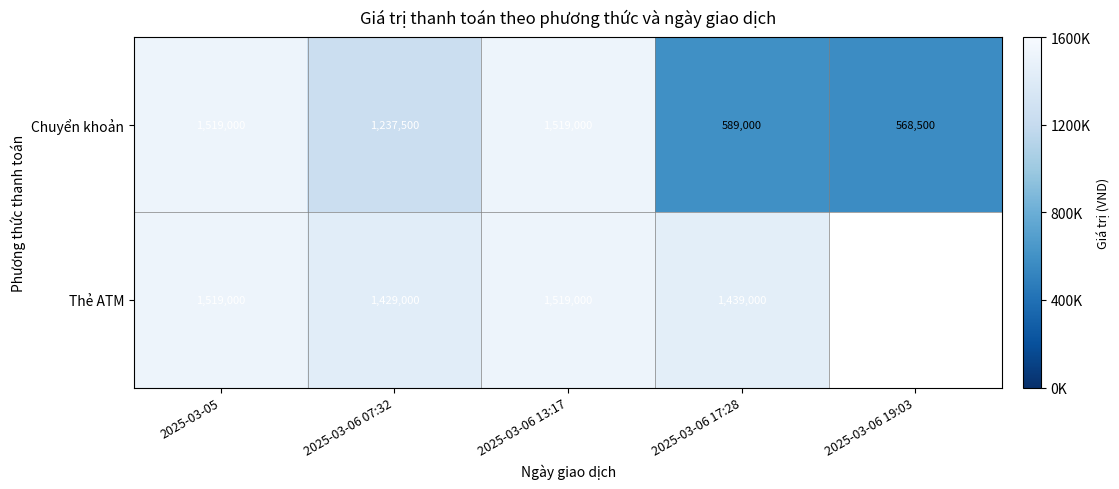

How many distinct data groups are displayed?

2